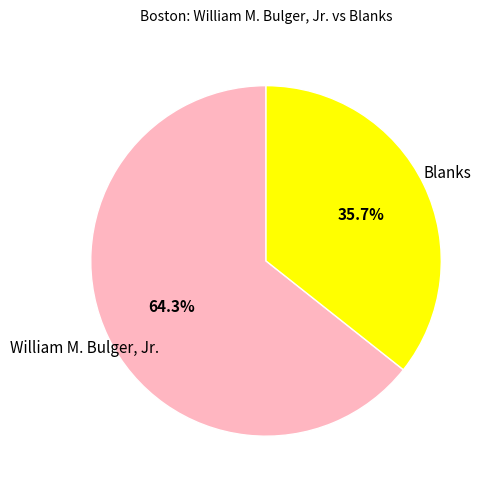

How many slices are in this pie chart?

2